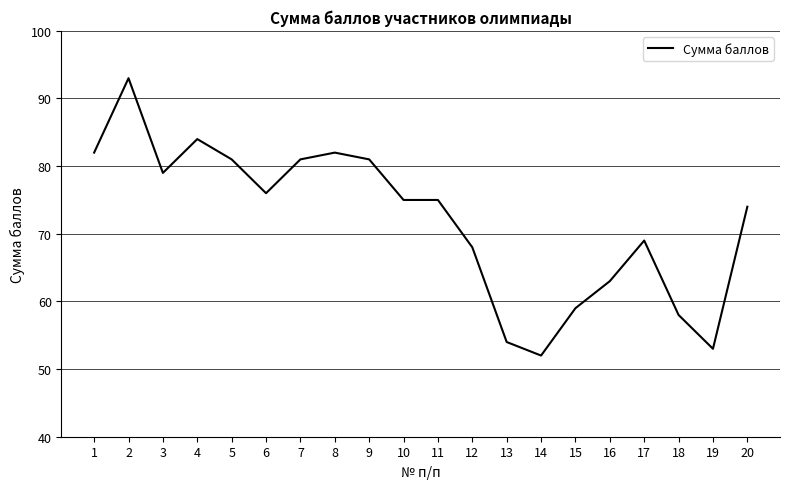

True or false: the data has more than 0 interior local peaks.

True